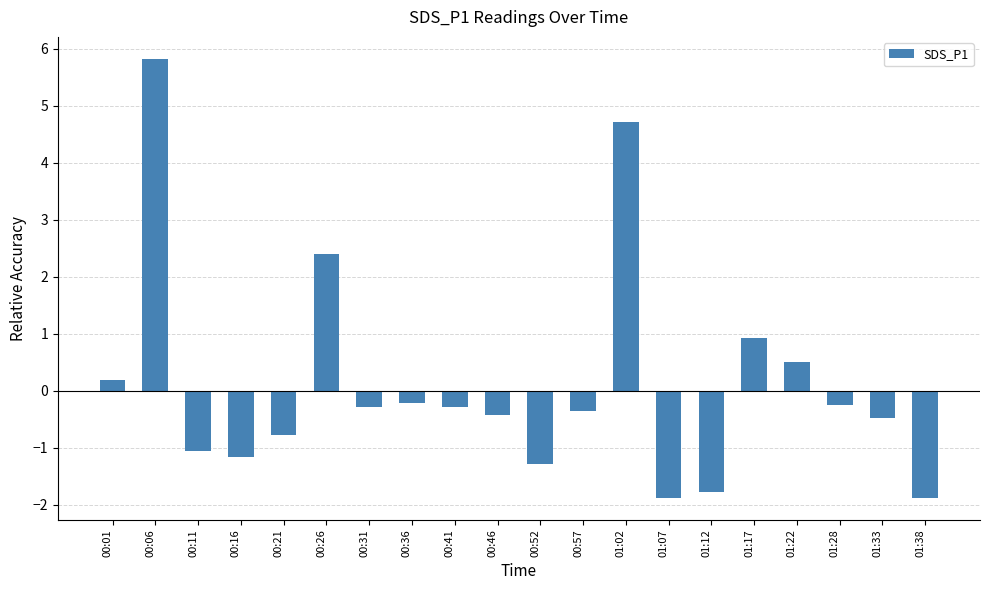

Read the value at 00:36.

-0.2